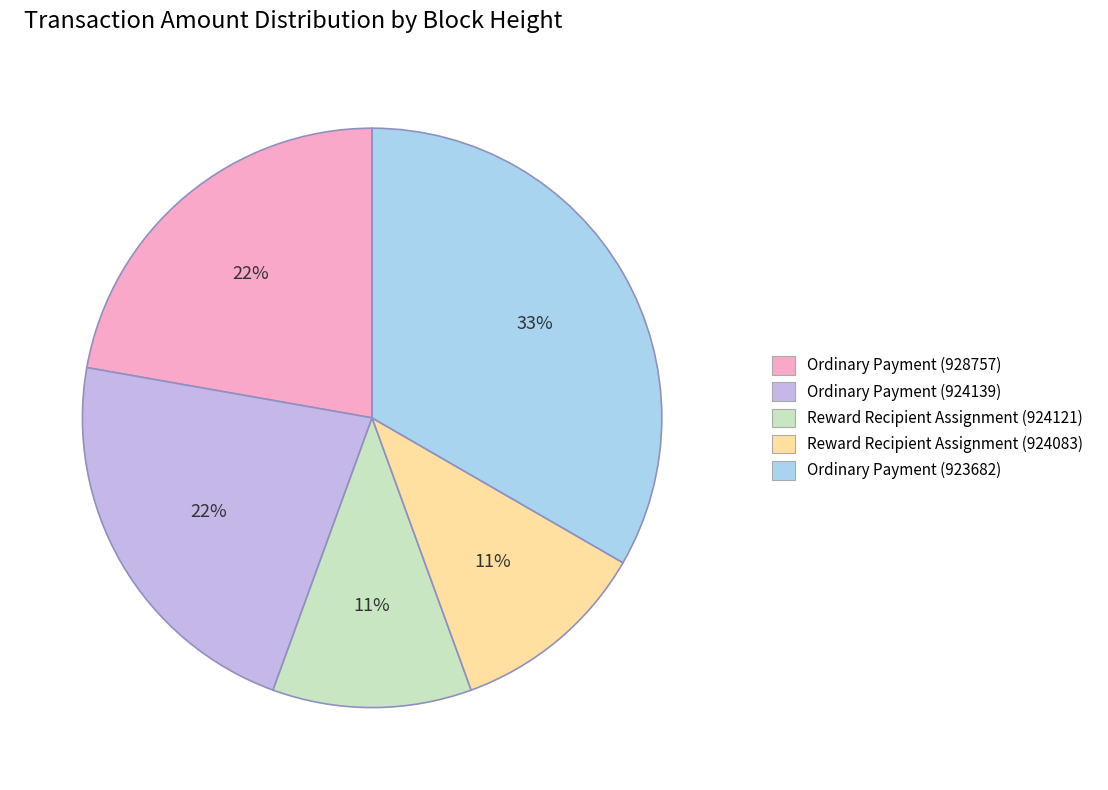

The Ordinary Payment (923682) slice represents 20% of the pie. True or false?

False